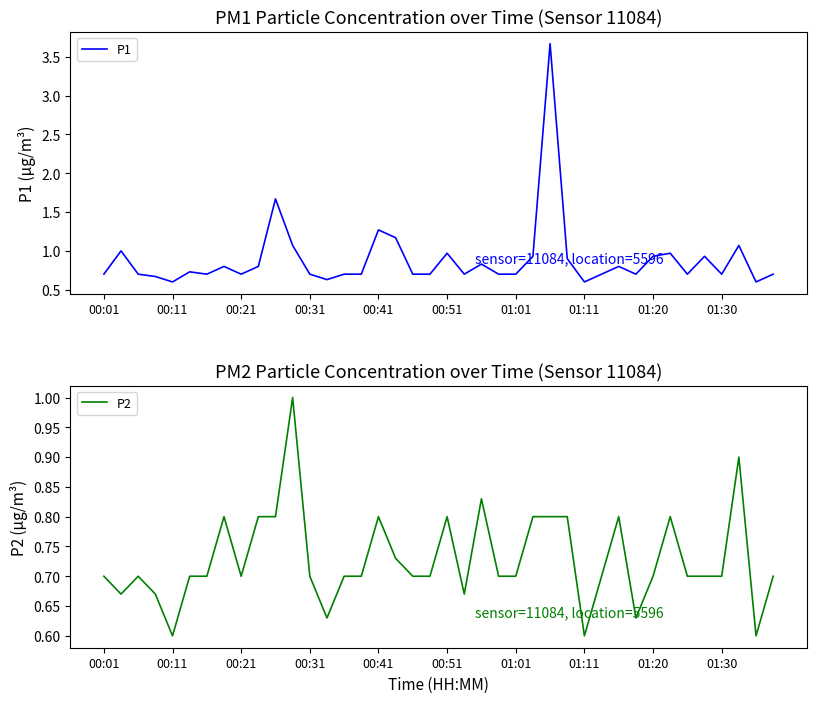

List the series in order of their overall mean, lowest first.

P2, P1